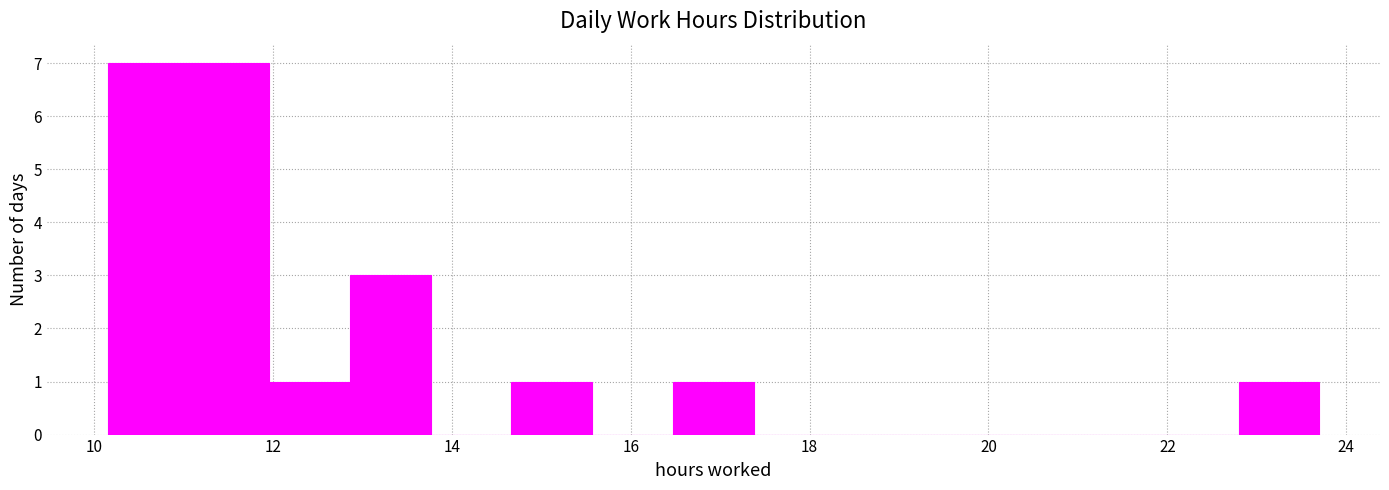

How tall is the bar that spans 14.6 to 15.6 on the x-axis? Neither the bar edges nor the heights are printed on the chart, so give them approximately, as read against the axes.

1